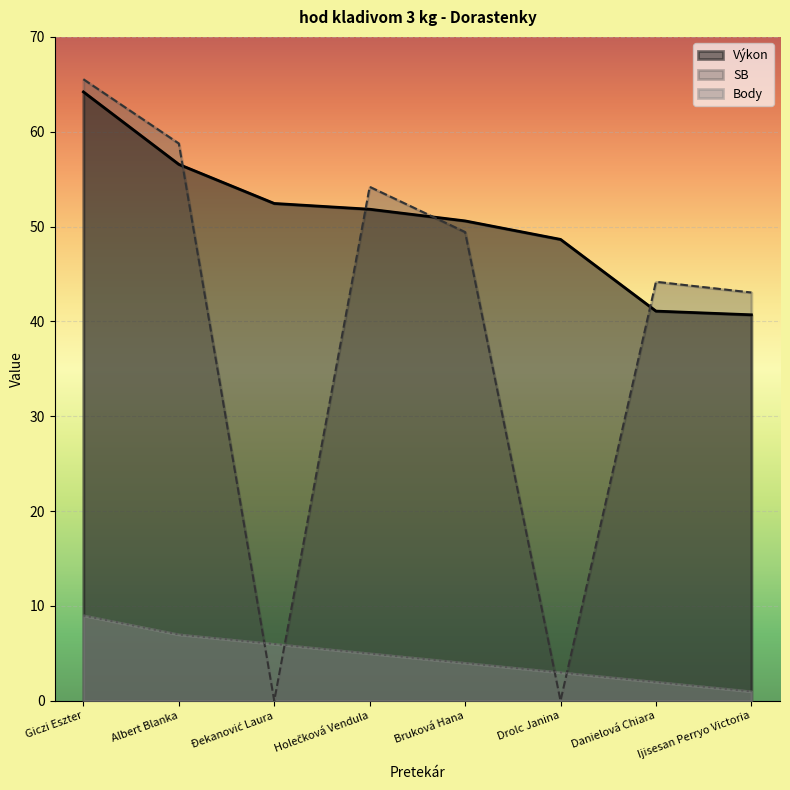

Reading right to left, list all the values displayed in this chart.

Poradie: 1.0	2.0	3.0	4.0	5.0	6.0	7.0	9.0
Výkon: 40.7	41.1	48.6	50.6	51.8	52.4	56.6	64.2
SB: 43.0	44.2	0.0	49.4	54.2	0.0	58.8	65.5